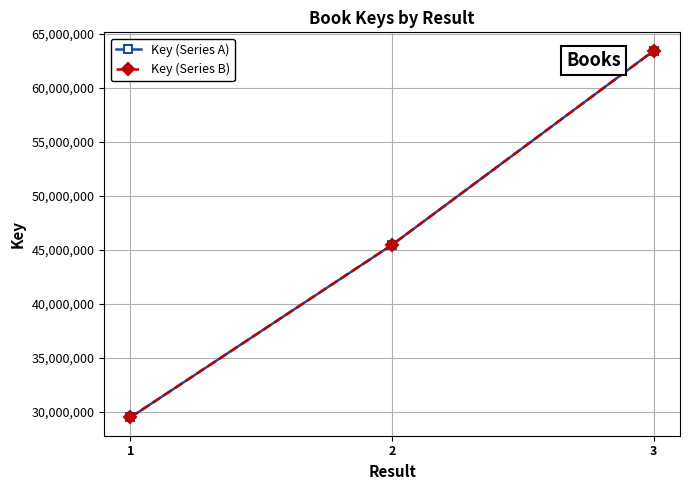

Is this an area chart (filled region under the line)?

No